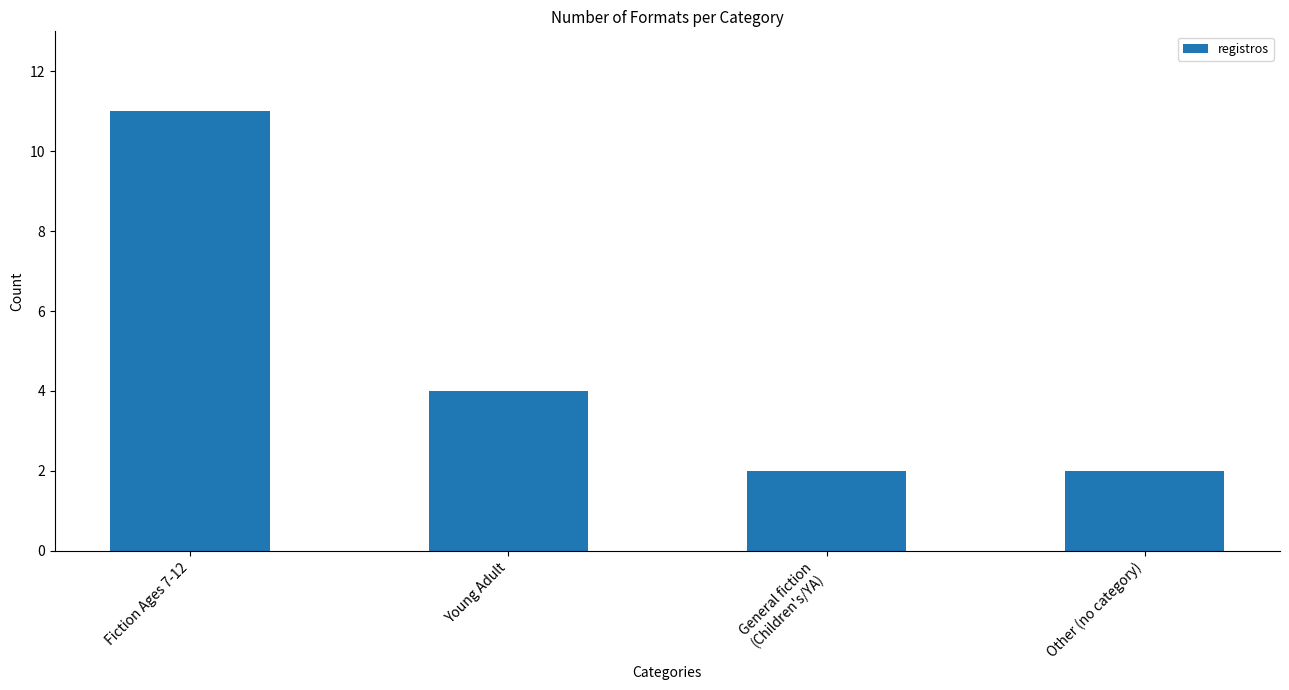

Are the bars grouped side by side (vs. stacked)?

No